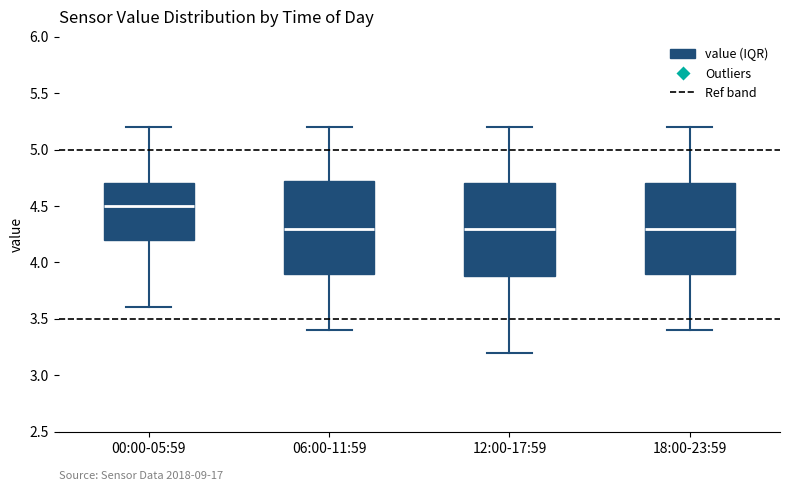

Reading left to right, transcribe this box plot: for each box, give where its median line is, the range the box spans, and where its two whiskers end, as read against the y-axis. The values are not printed on the chart, so give them approximately, as read against the axis.

00:00-05:59: median 4.50, box 4.20 to 4.70, whiskers 3.60 to 5.20
06:00-11:59: median 4.30, box 3.90 to 4.75, whiskers 3.40 to 5.20
12:00-17:59: median 4.30, box 3.90 to 4.70, whiskers 3.20 to 5.20
18:00-23:59: median 4.30, box 3.90 to 4.70, whiskers 3.40 to 5.20